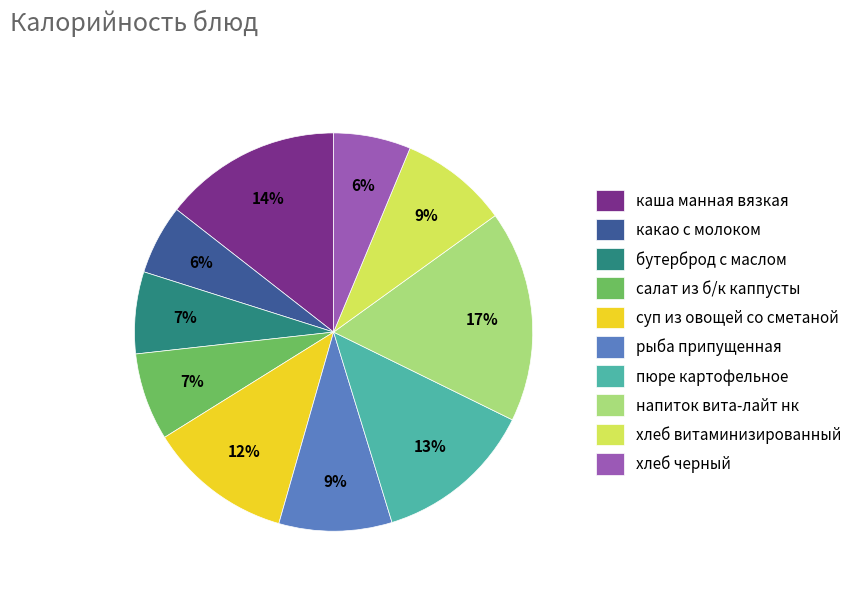

Count the number of slices in the pie.

10